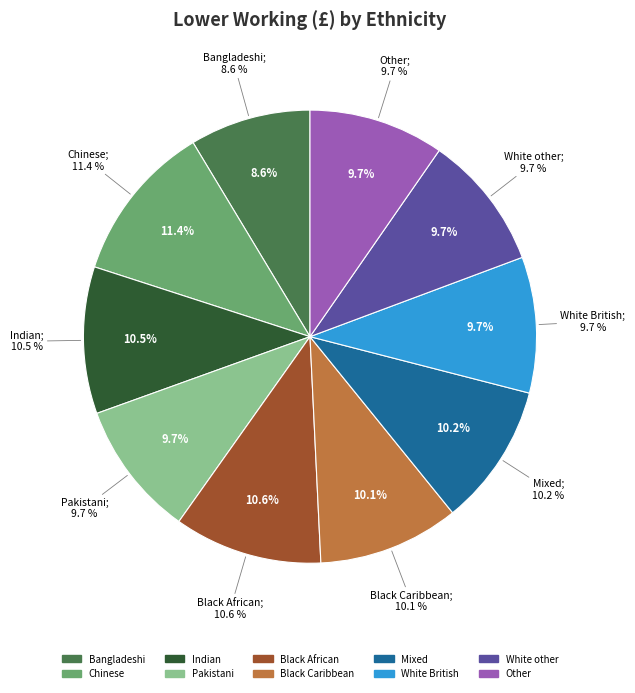

What percentage do Other and White British together represent?

19.4%